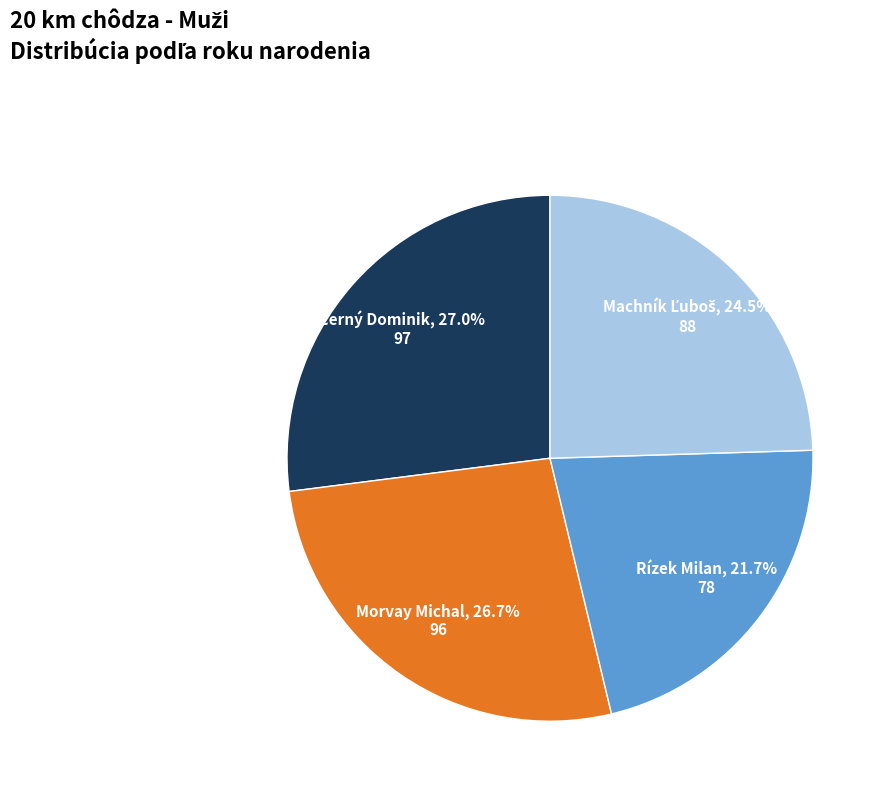

Is there a majority slice in this chart?

No